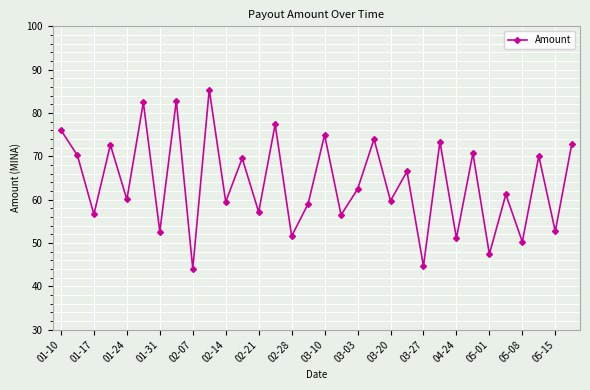

True or false: the data has more than 1 interior local peaks.

True